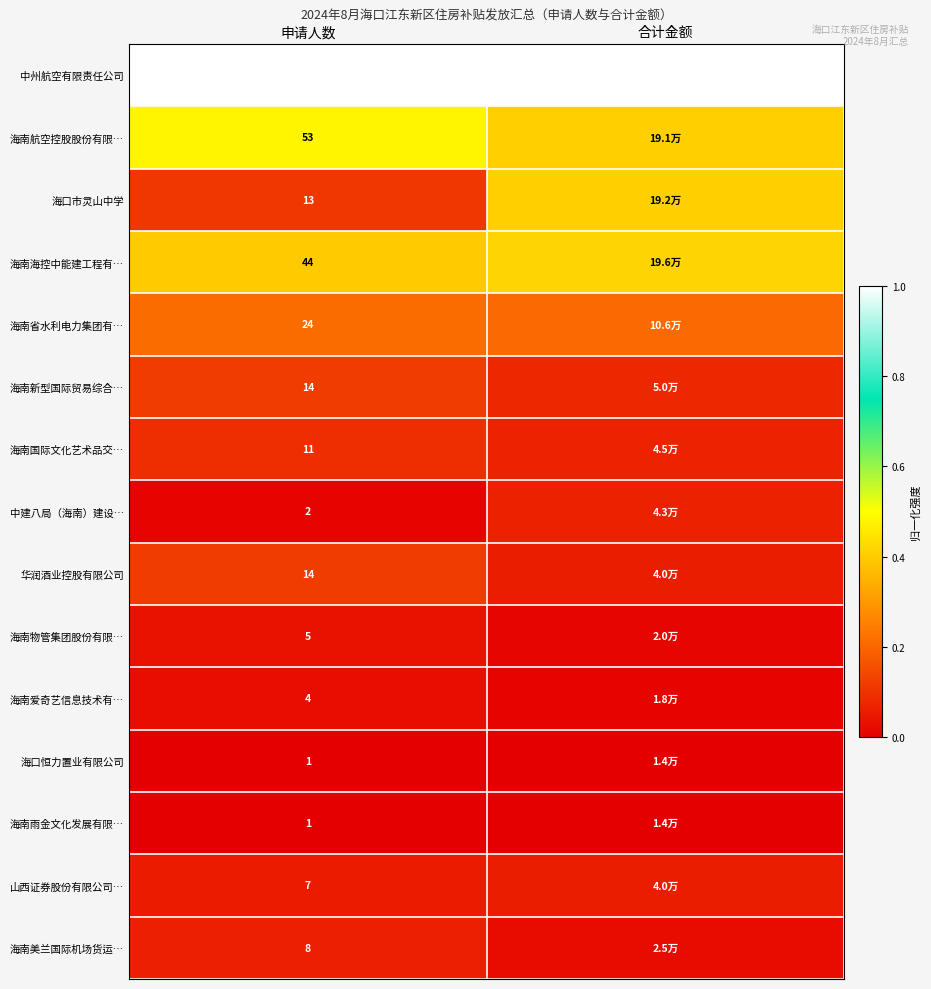

Is the value of 海口恒力置业有限公司 at 申请人数 greater than the value of 中建八局（海南）建设… at 申请人数?

No